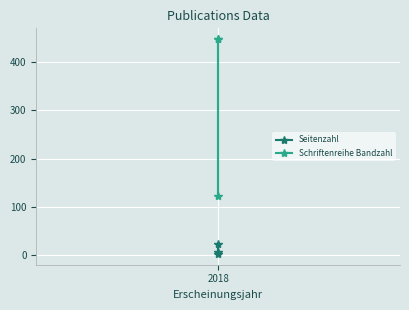

What is the difference between the Schriftenreihe Bandzahl values at 2018 and 1?

325